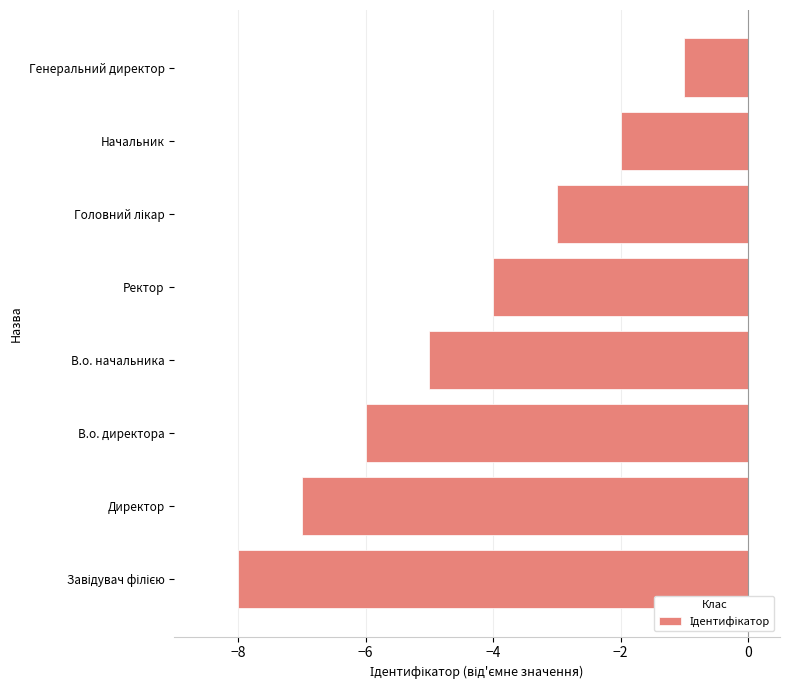

How many values exceed -4?

3